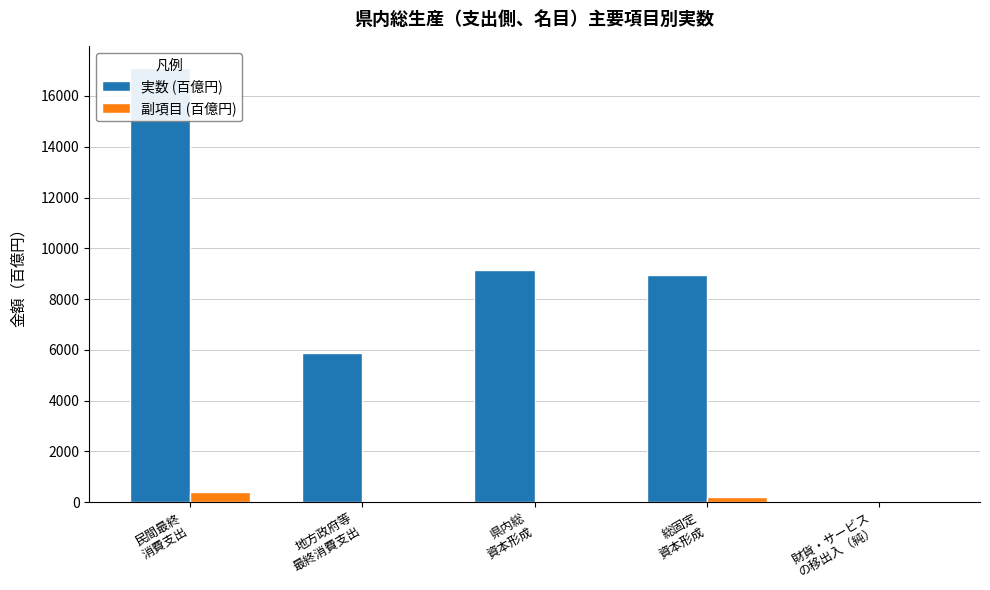

What position from the right is 総固定
資本形成?

2